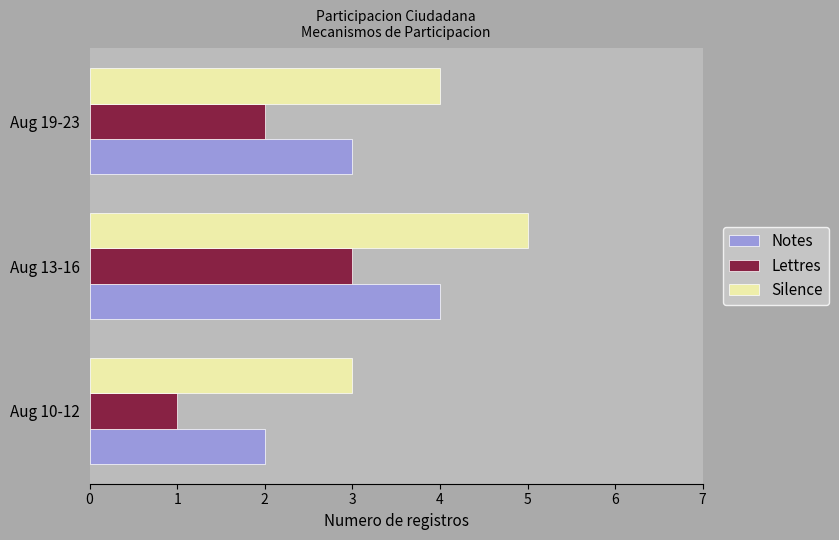

Which category has the highest value across all series?

Aug 13-16